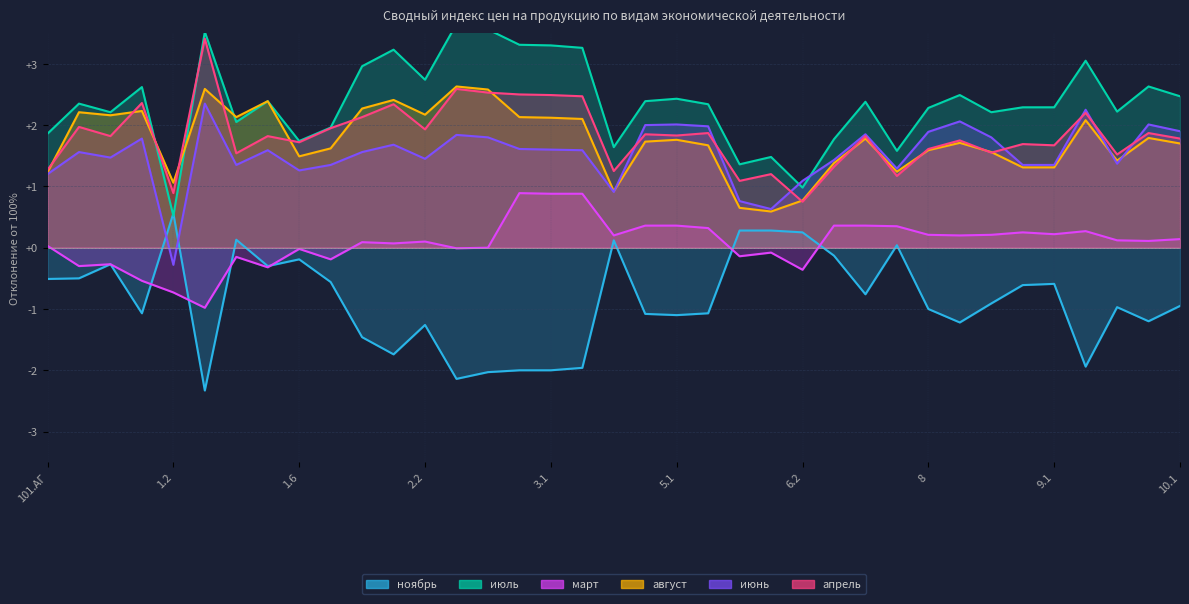

Which series has the widest spread of values?

июль